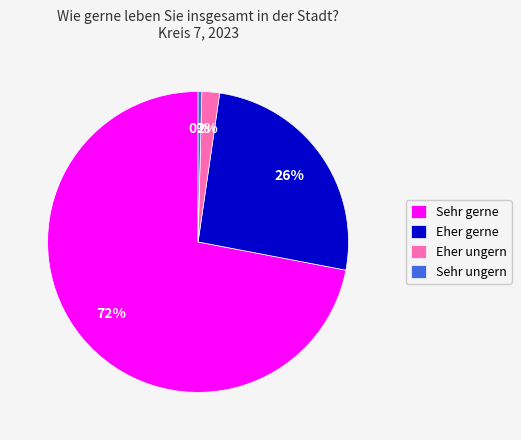

How many slices are in this pie chart?

4